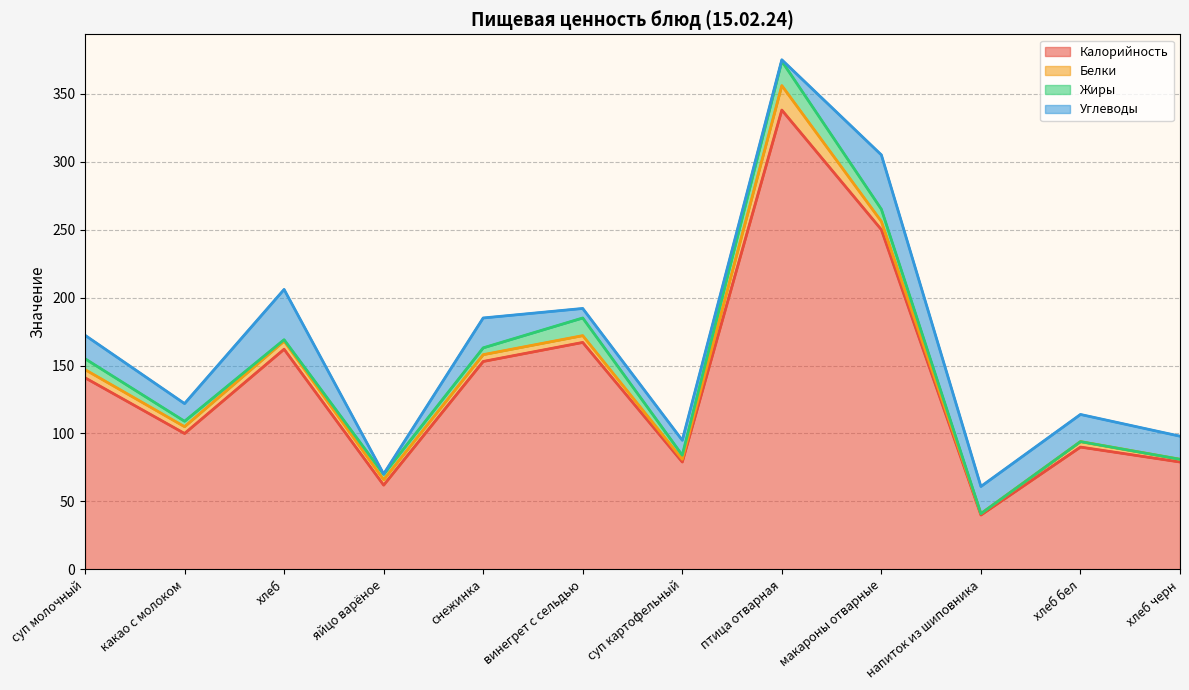

What is the label of the 5th point from the right?

птица отварная